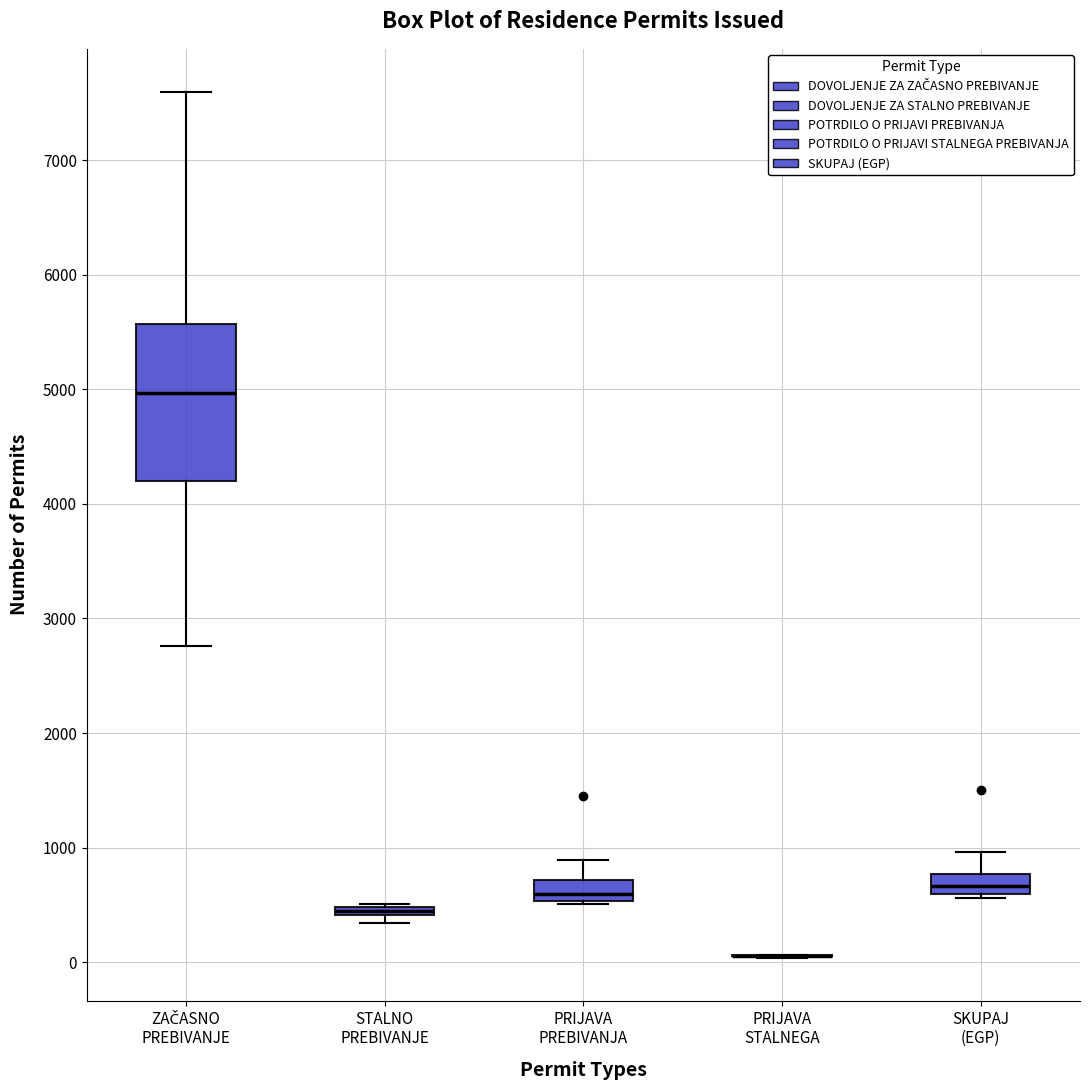

Where does the lower whisker of the box for ZAČASNO PREBIVANJE end on the y-axis? The values are not printed on the chart, so give them approximately, as read against the axis.

2800